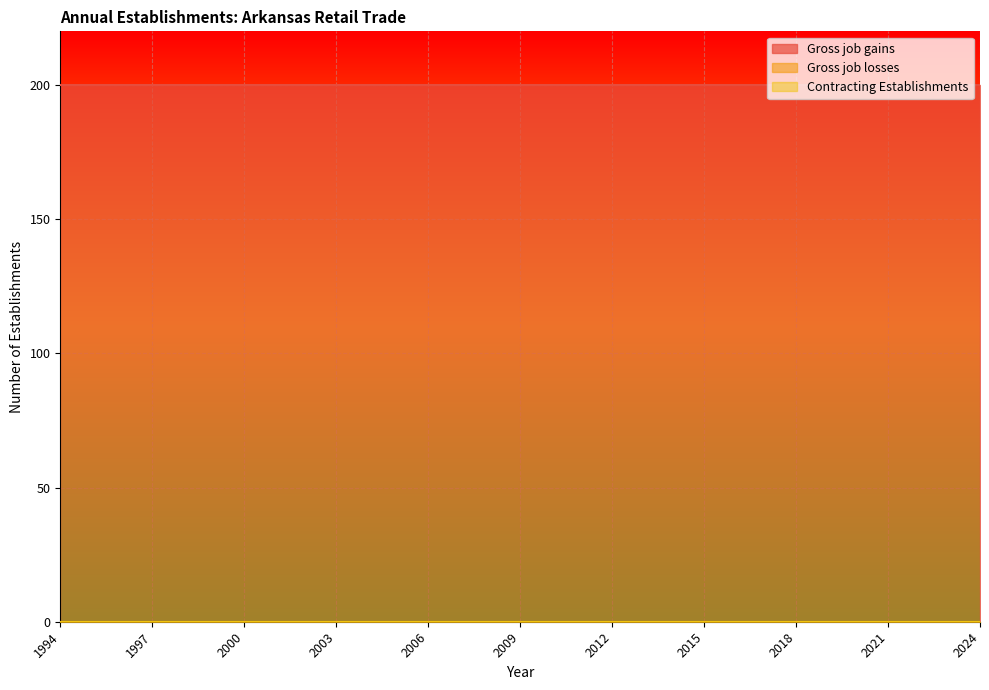

Is it true that Gross job gains equals 200 at 2018?

True